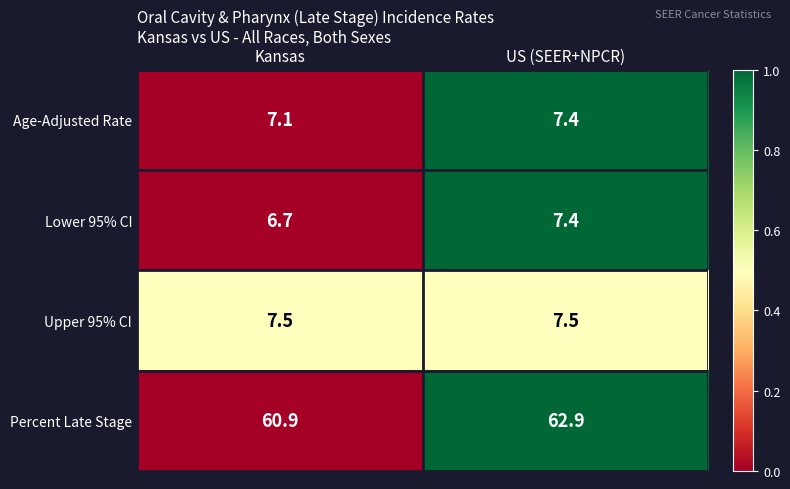

What is the difference between the maximum and minimum values in the Percent Late Stage series?

2.0